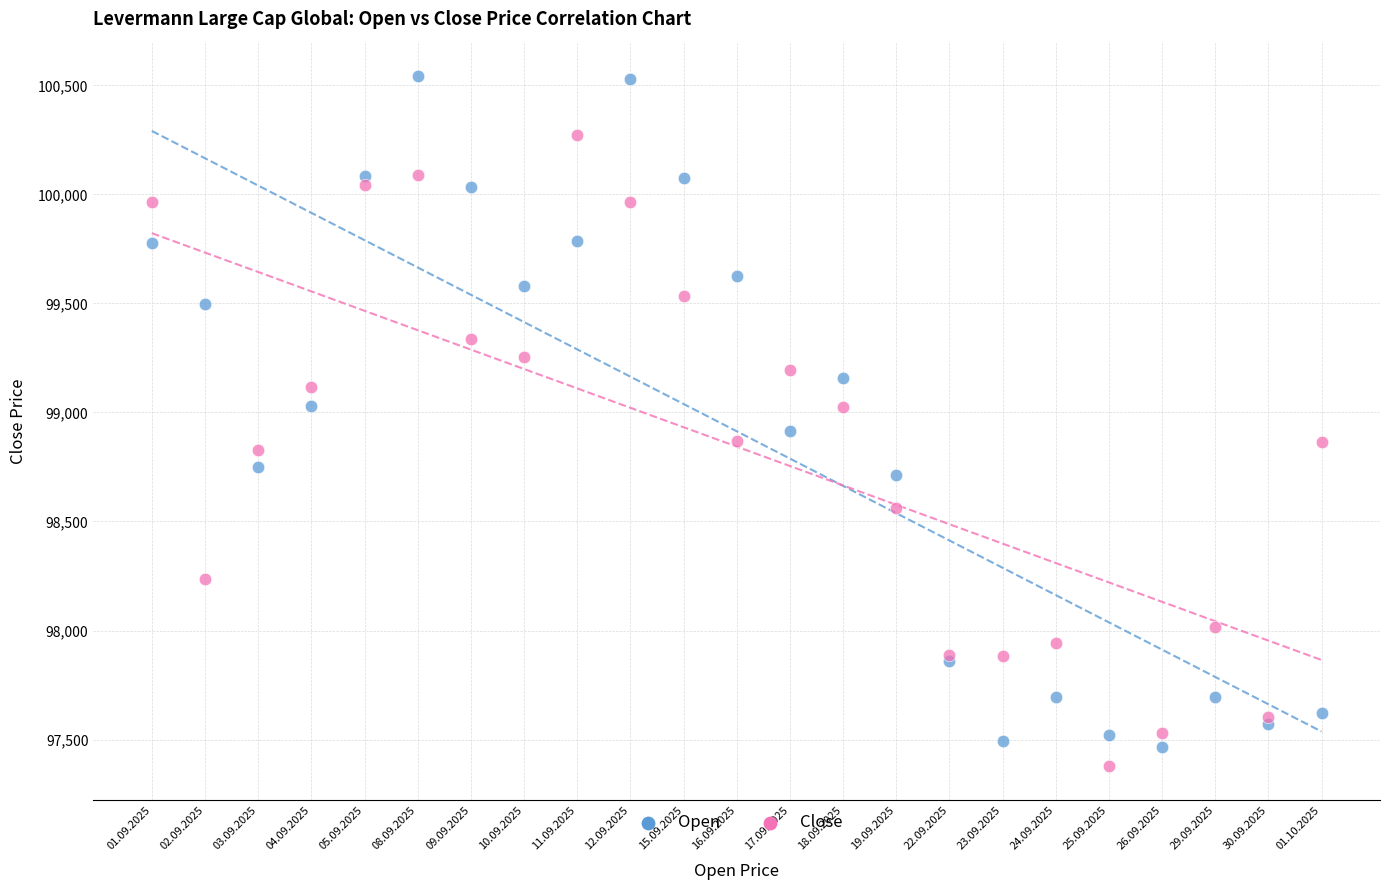

What are all the series names shown in the legend?

Open, Close